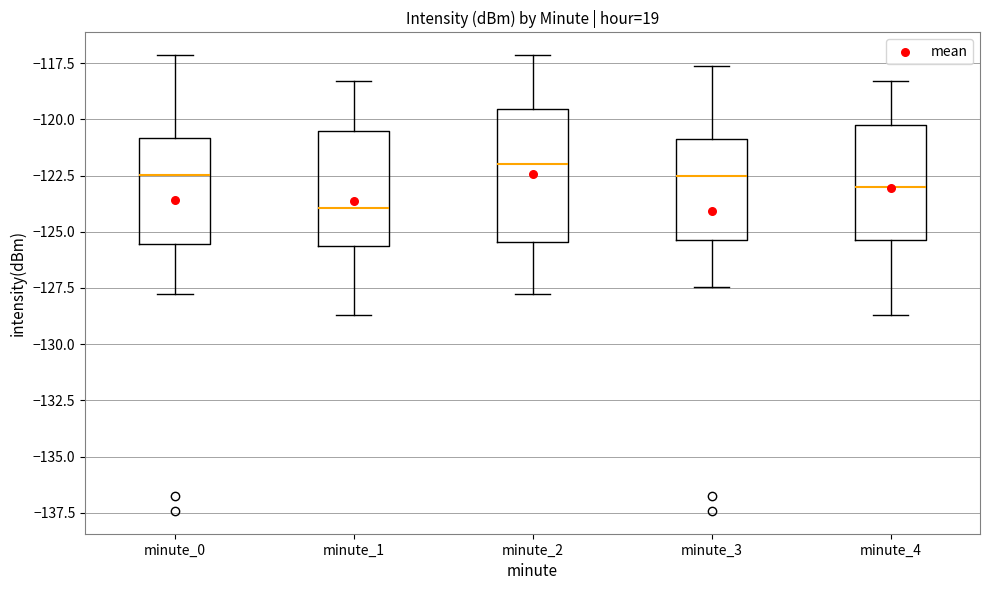

Which box's median line is the highest?

minute_2